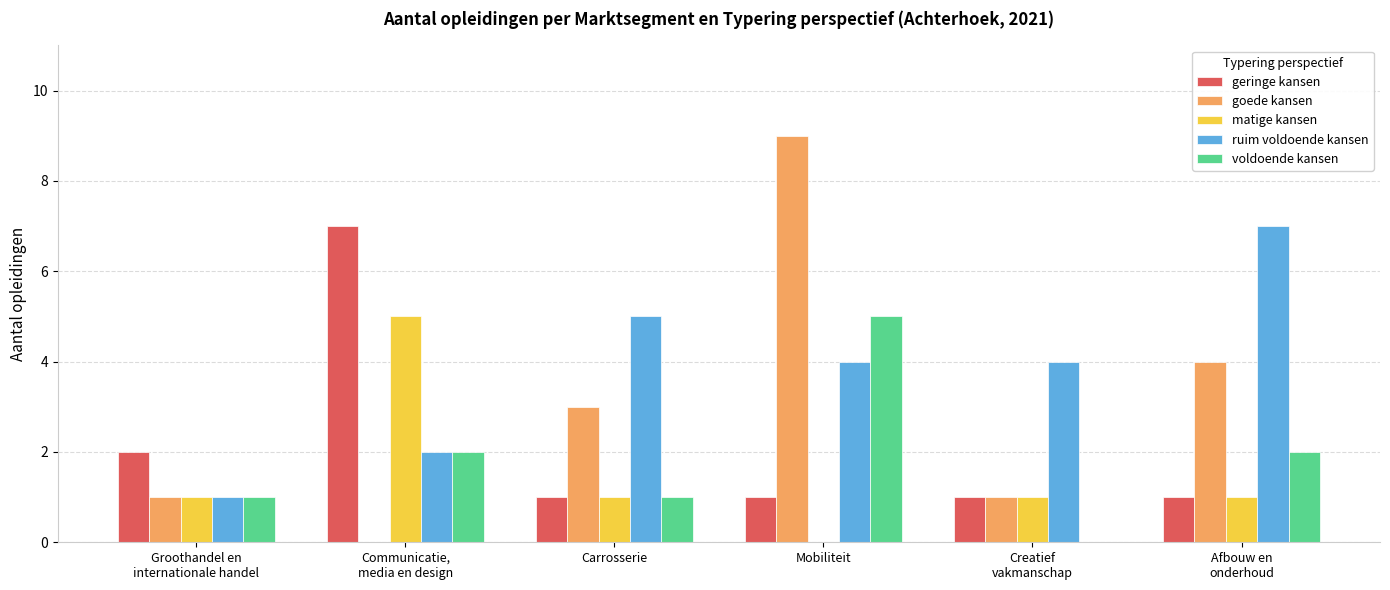

How many groups of bars are there?

6